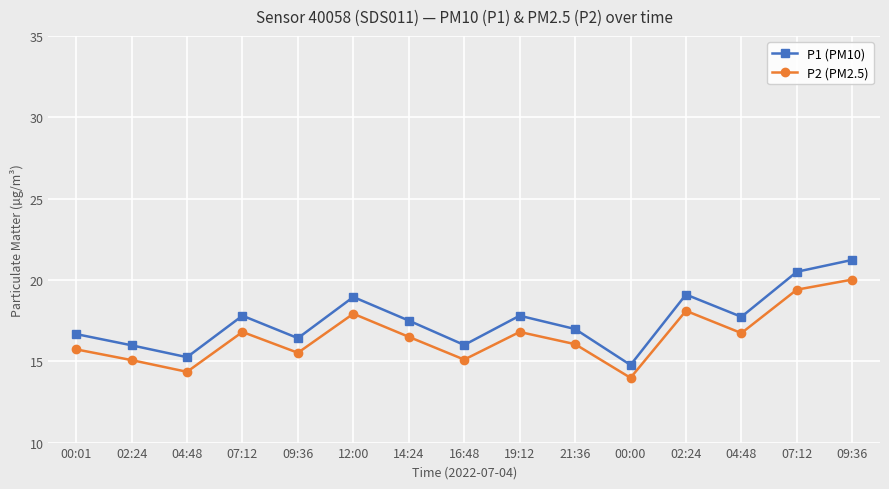

Is this an area chart (filled region under the line)?

No